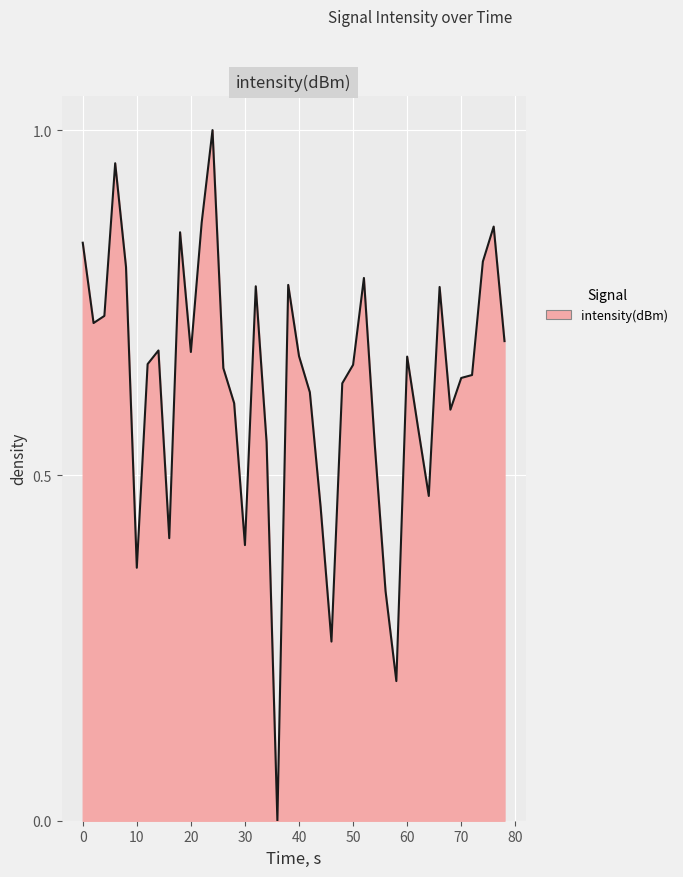

How many lines are shown in the chart?

1